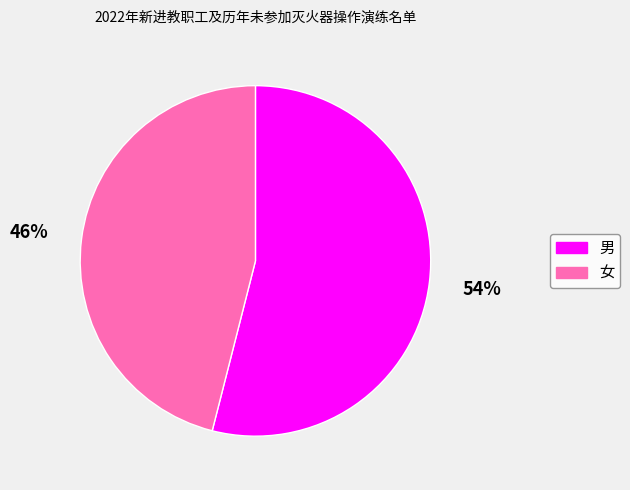

Between 男 and 女, which is larger?

男